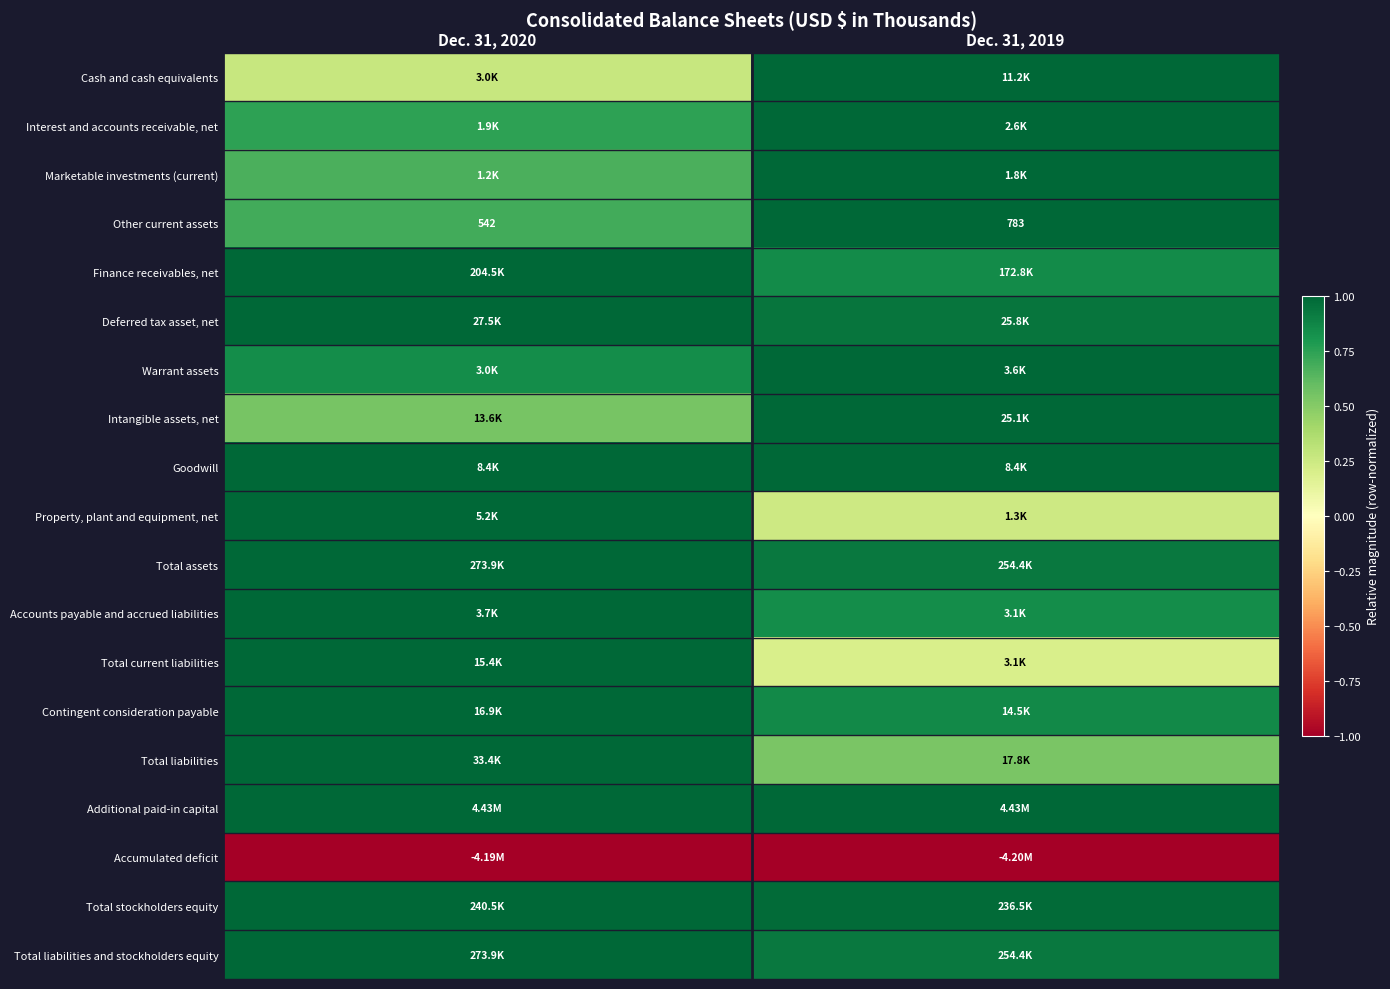

At how many categories does at least one series exceed 0?

2